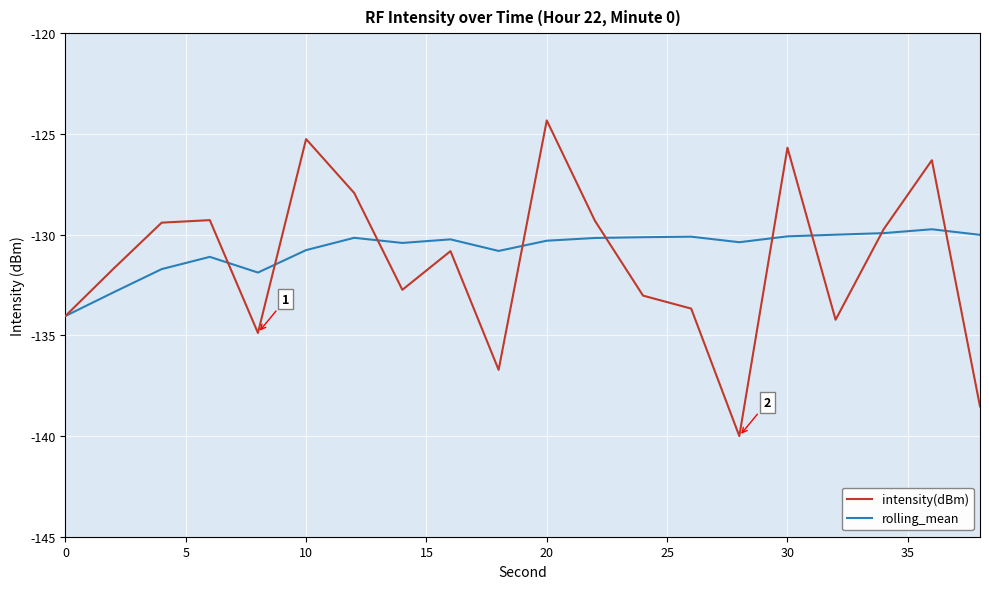

Which series has the widest spread of values?

intensity(dBm)